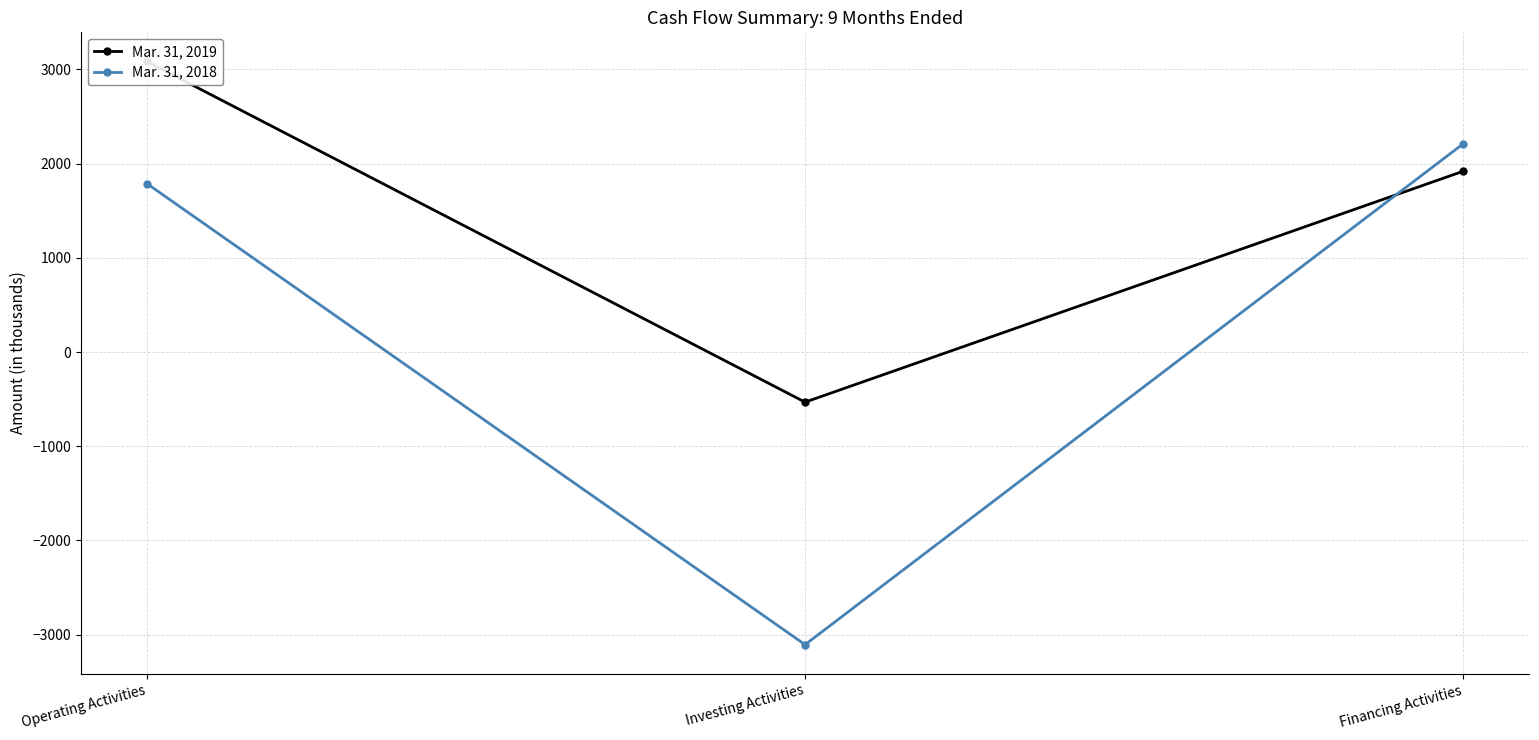

The Mar. 31, 2018 series shows 1789 at Operating Activities. True or false?

True